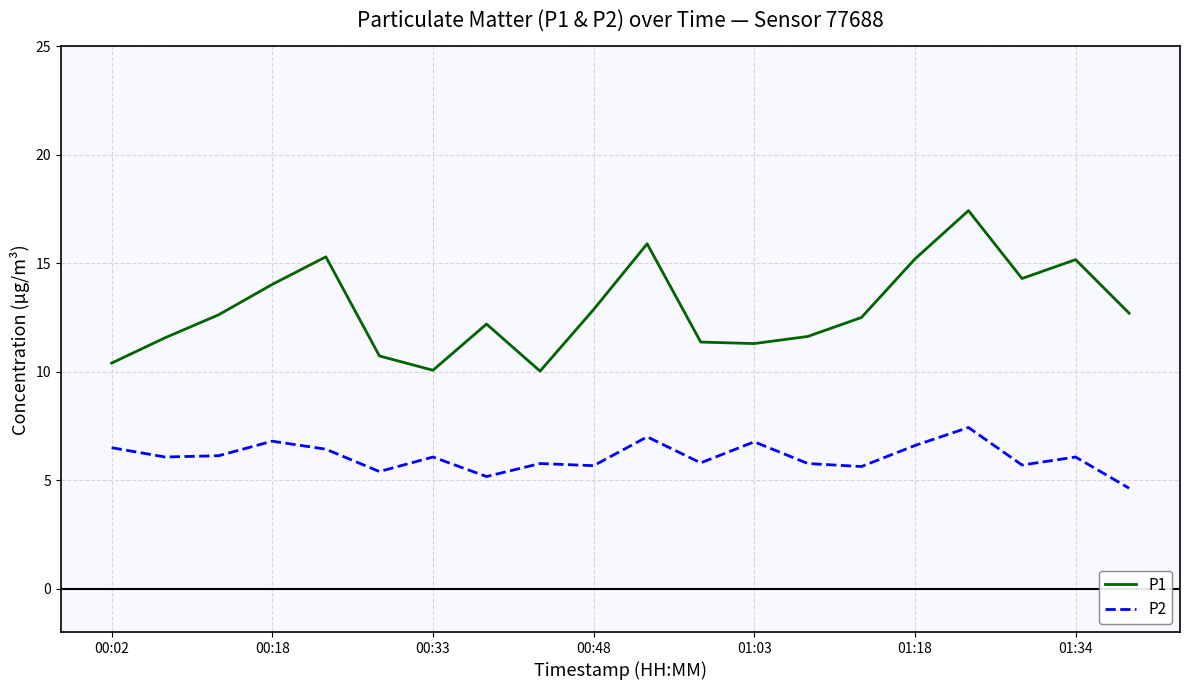

True or false: P2 and P1 intersect in this chart.

False